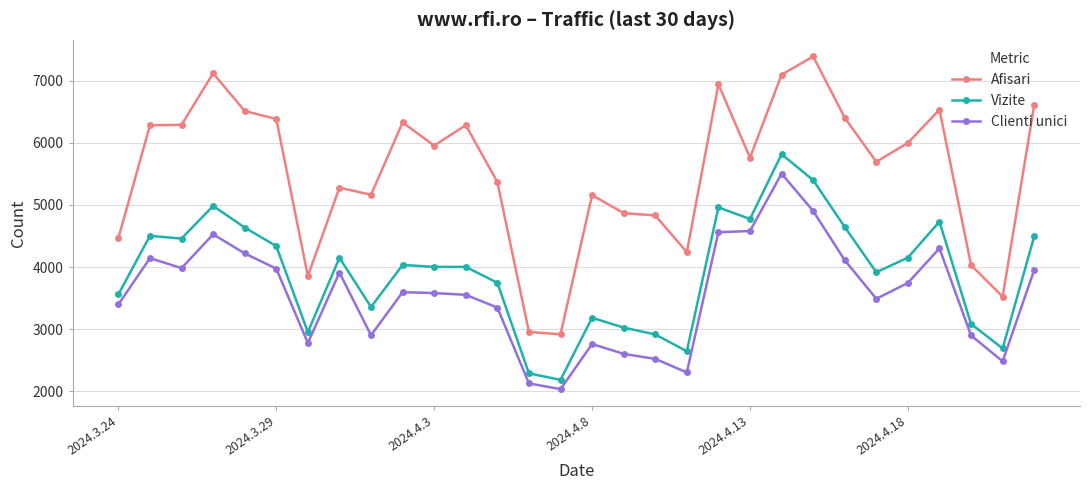

What is the highest value of the Clienti unici series?

5505